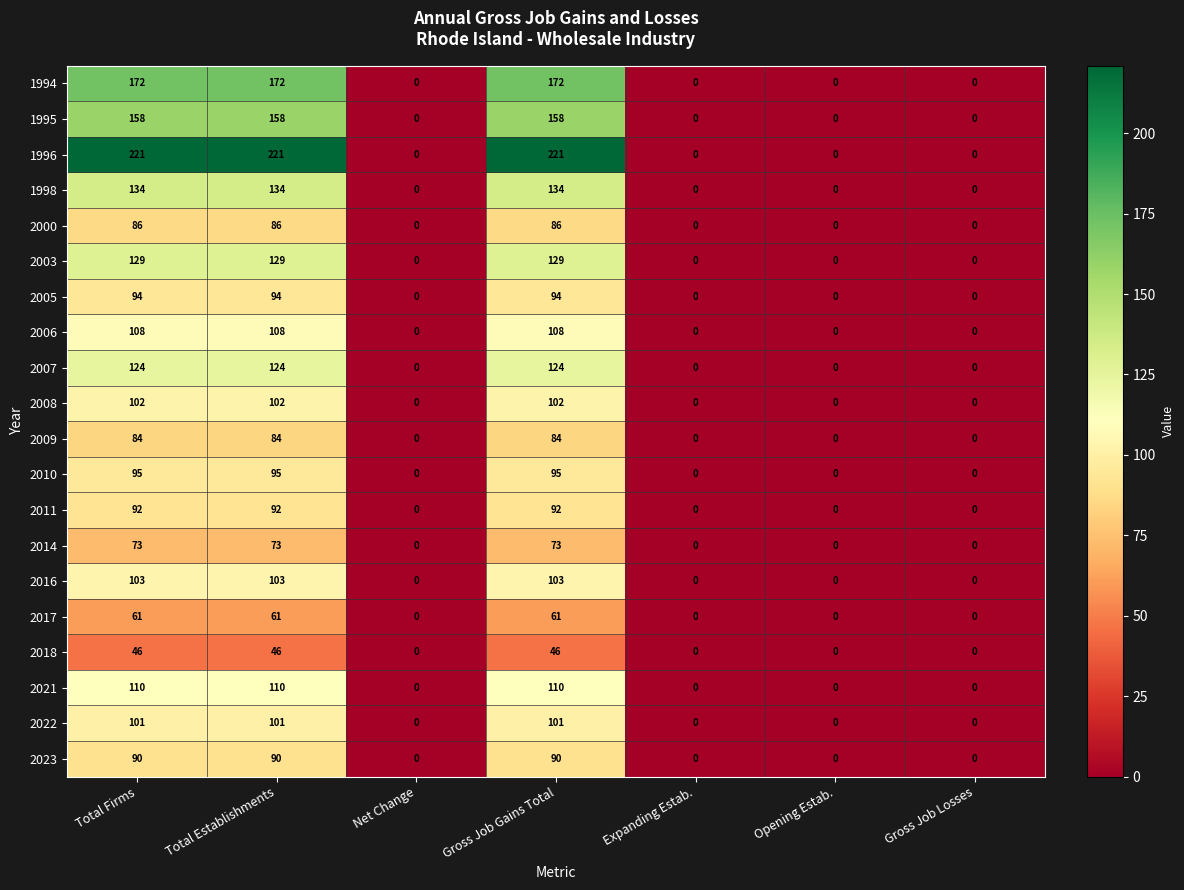

What is the difference between the 2014 values at Gross Job Gains Total and Net Change?

73